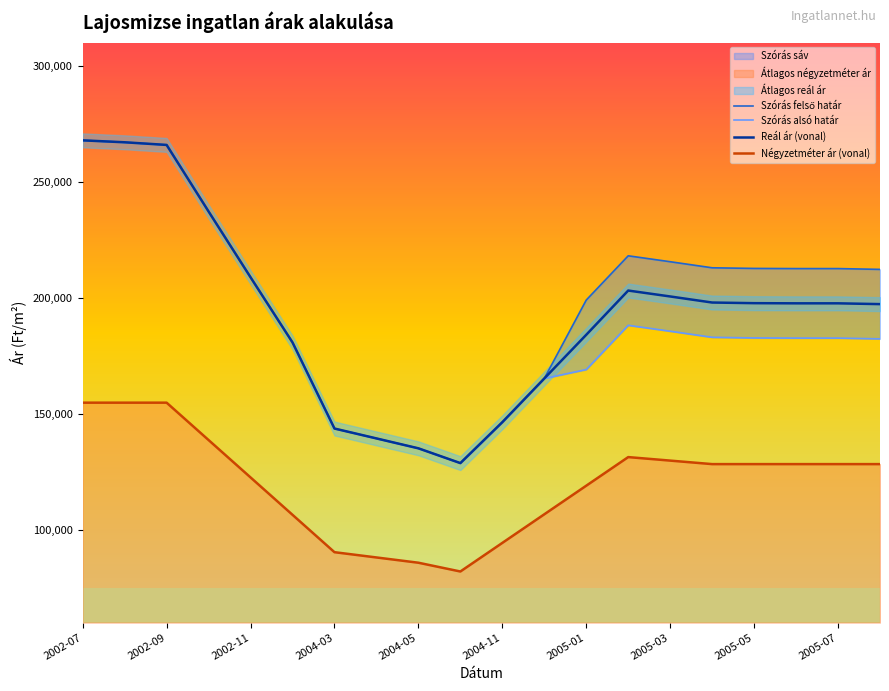

The value of Négyzetméter ár (vonal) at 2005-07 is 128298. True or false?

True